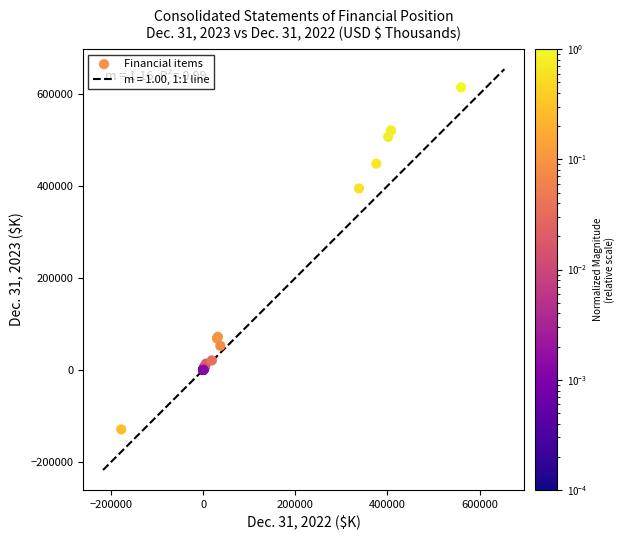

What Y value in the scatter plot is closest to 242606?

394622